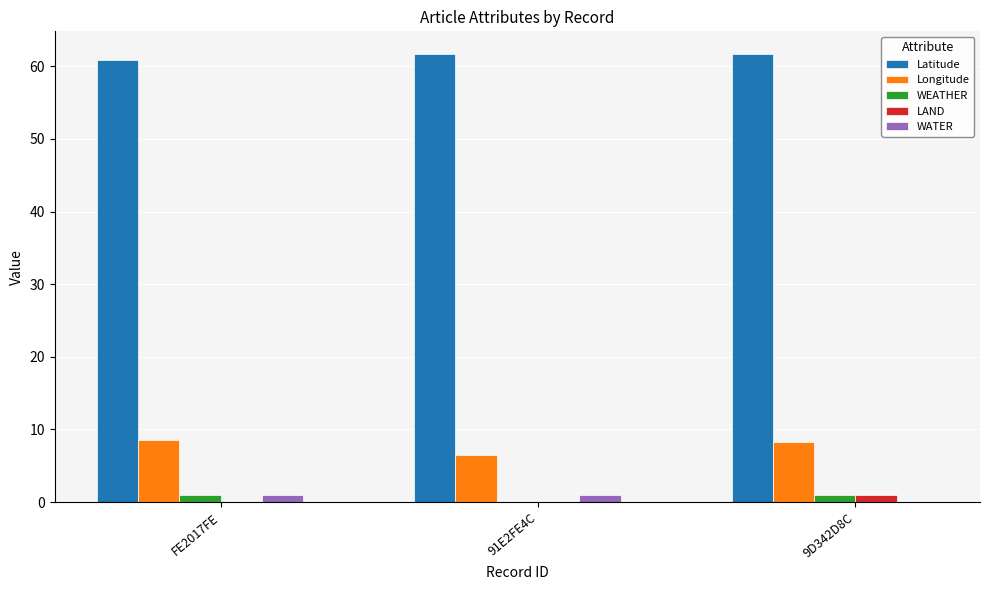

True or false: Latitude has a value of 87.3 at 9D342D8C.

False